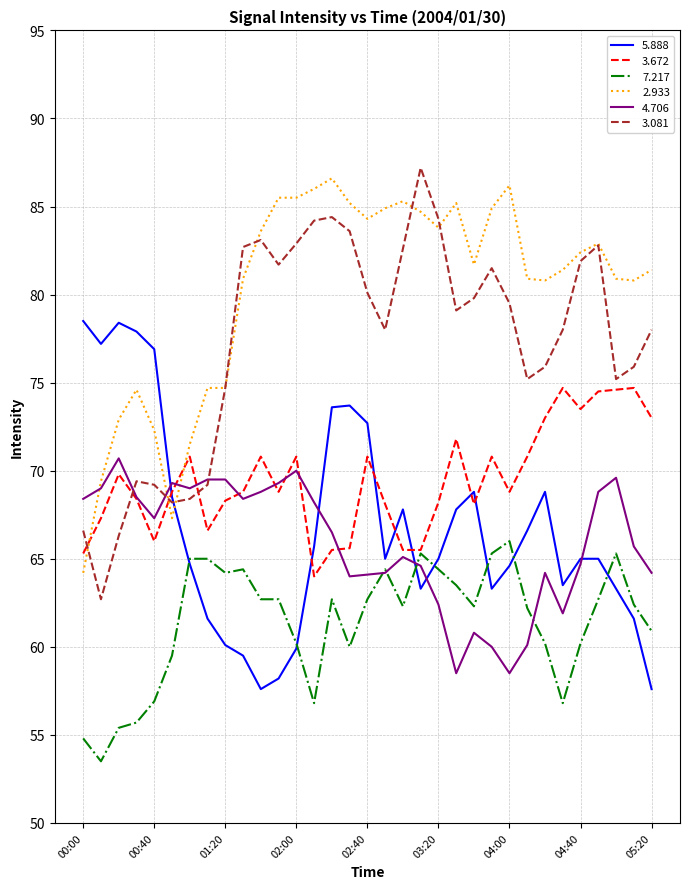

What is the greatest value displayed?

87.2